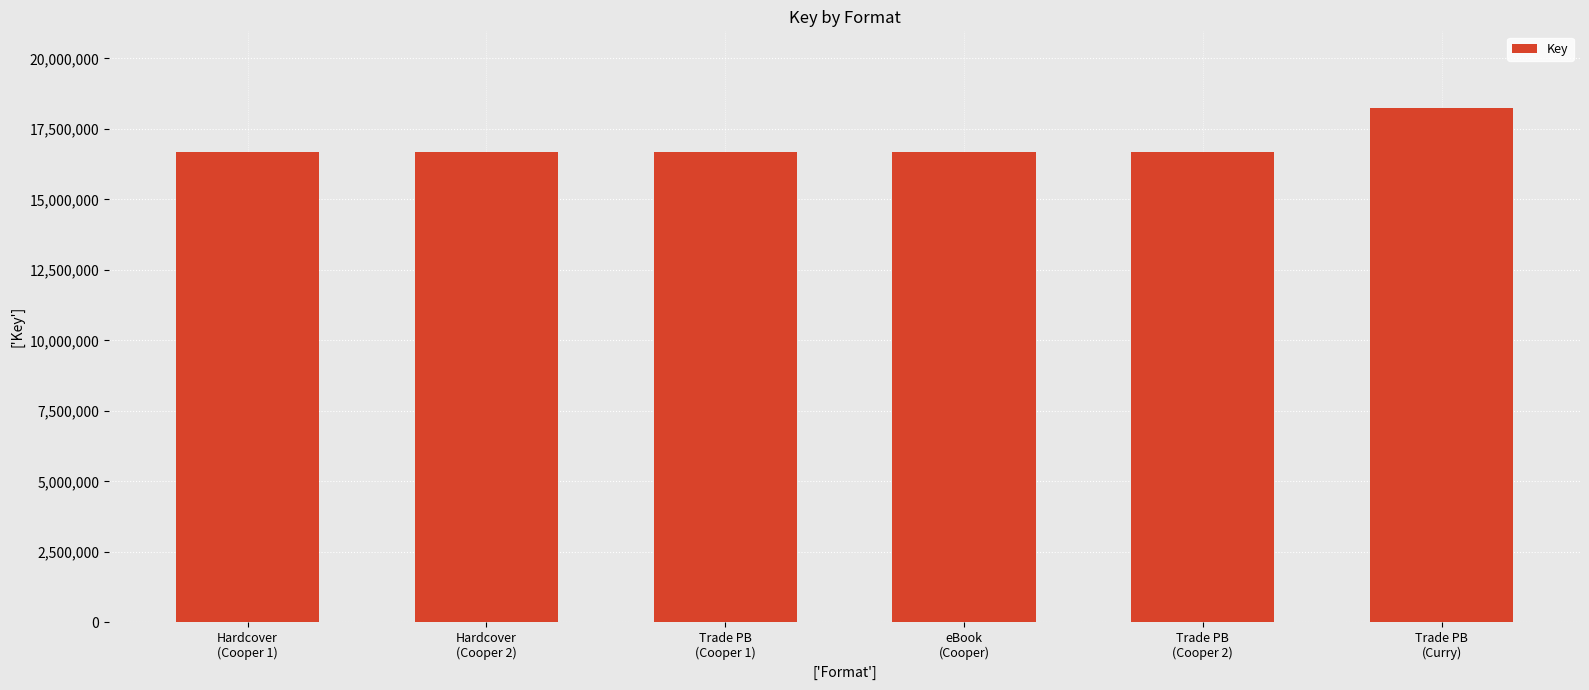

Does the chart contain any negative values?

No